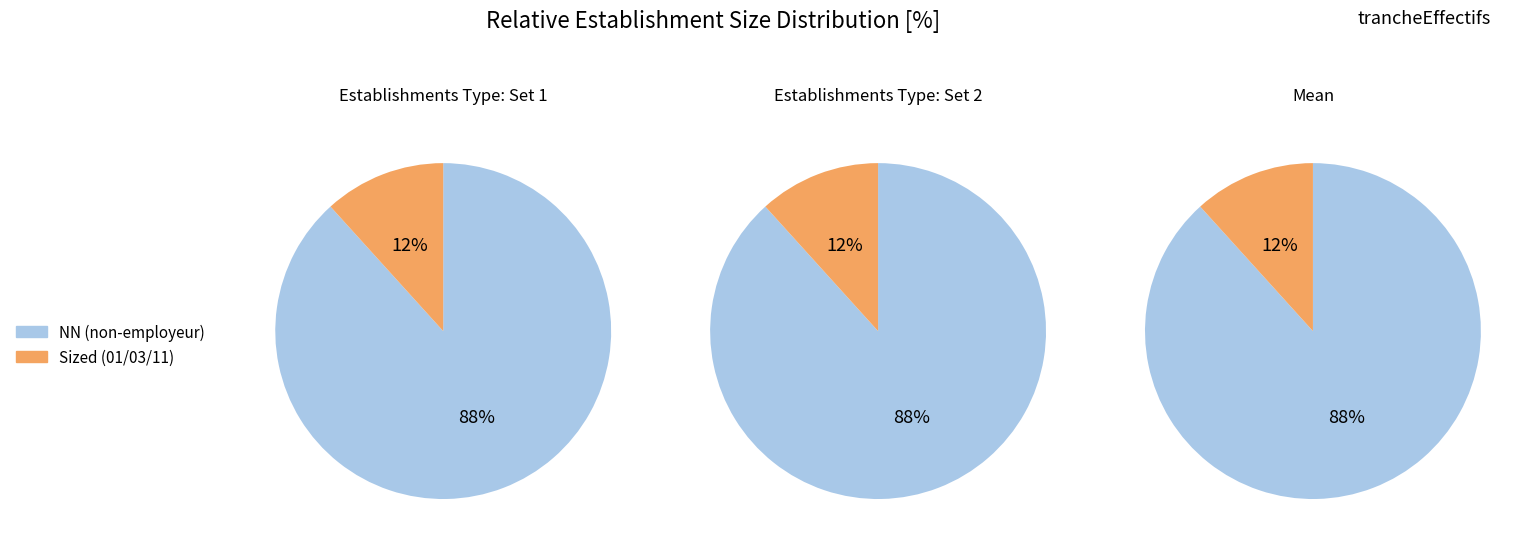

Is it true that 11 is 13% of the pie?

False